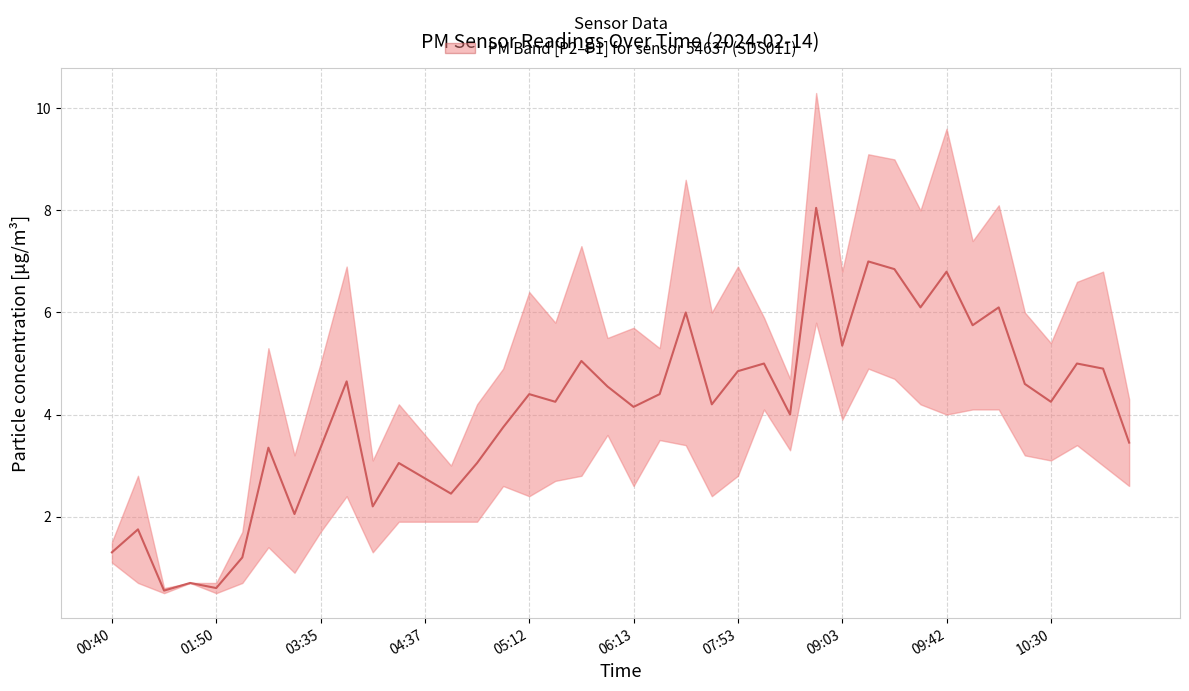

Where is the first local maximum?

00:51